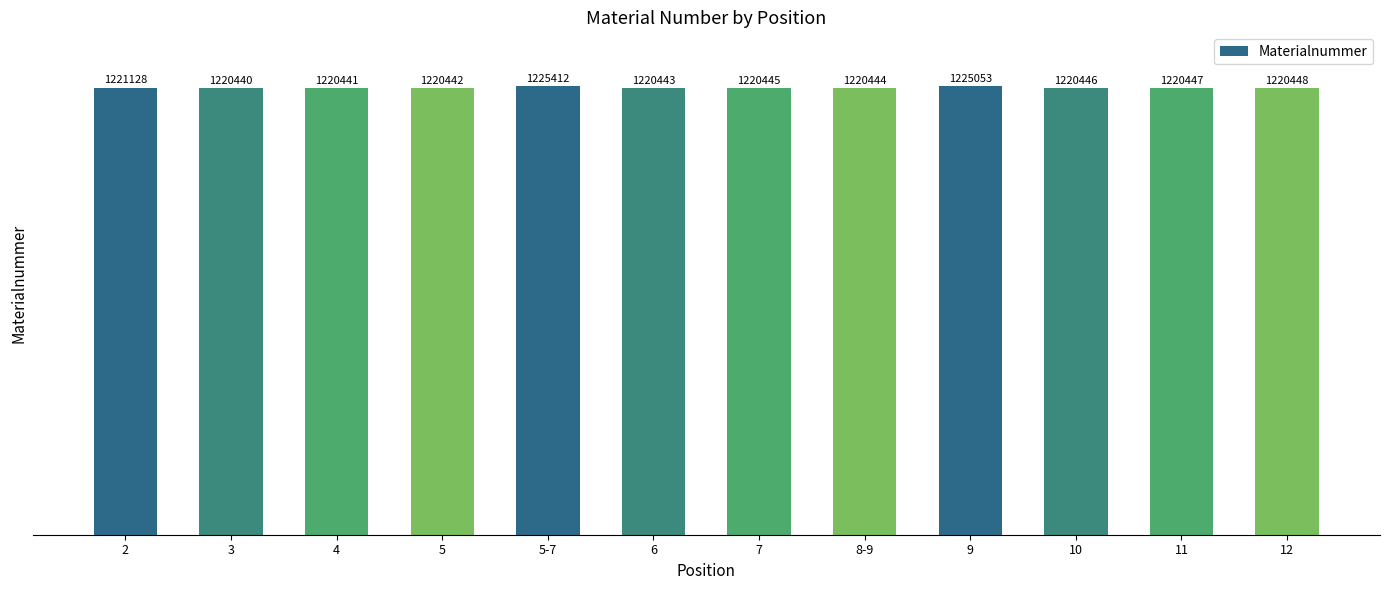

Reading left to right, what are all the values shown in this chart?

2=1221128	3=1220440	4=1220441	5=1220442	5-7=1225412	6=1220443	7=1220445	8-9=1220444	9=1225053	10=1220446	11=1220447	12=1220448